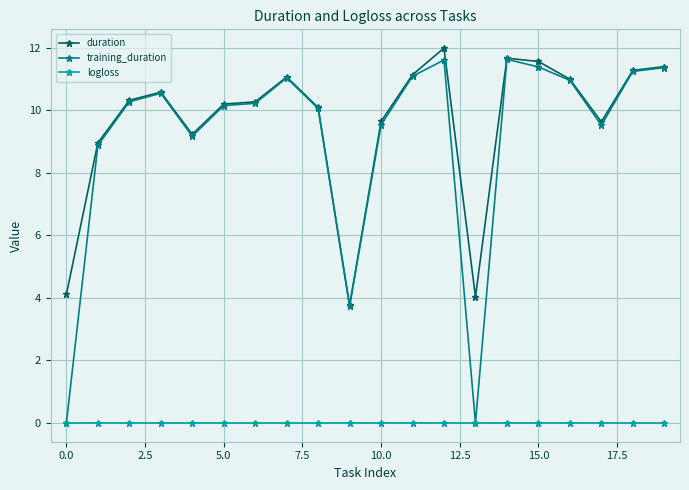

What is the minimum value for duration?

3.8